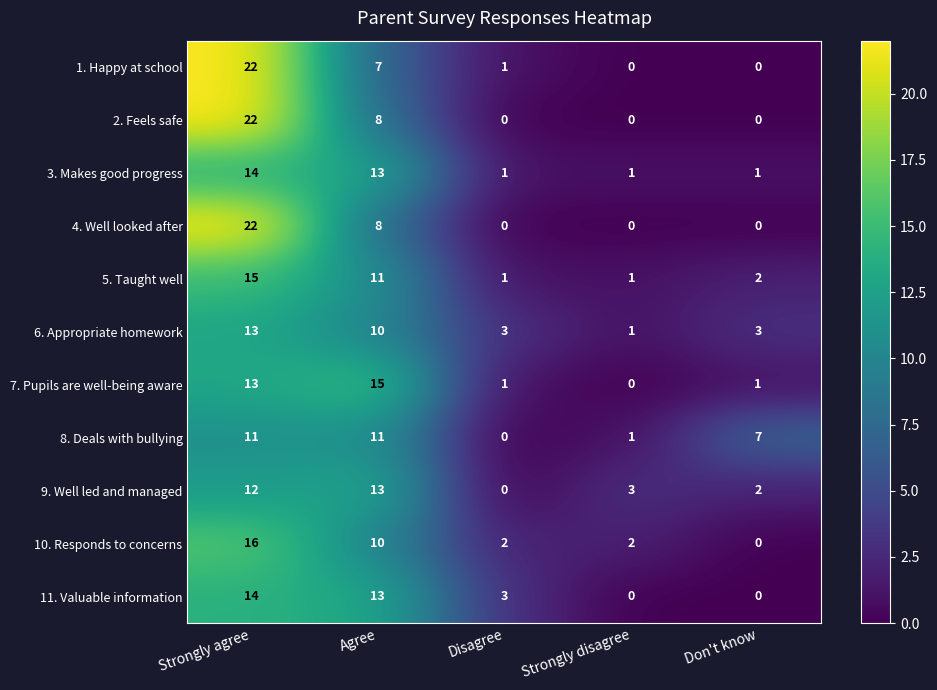

Read the 10. Responds to concerns value at Agree.

10